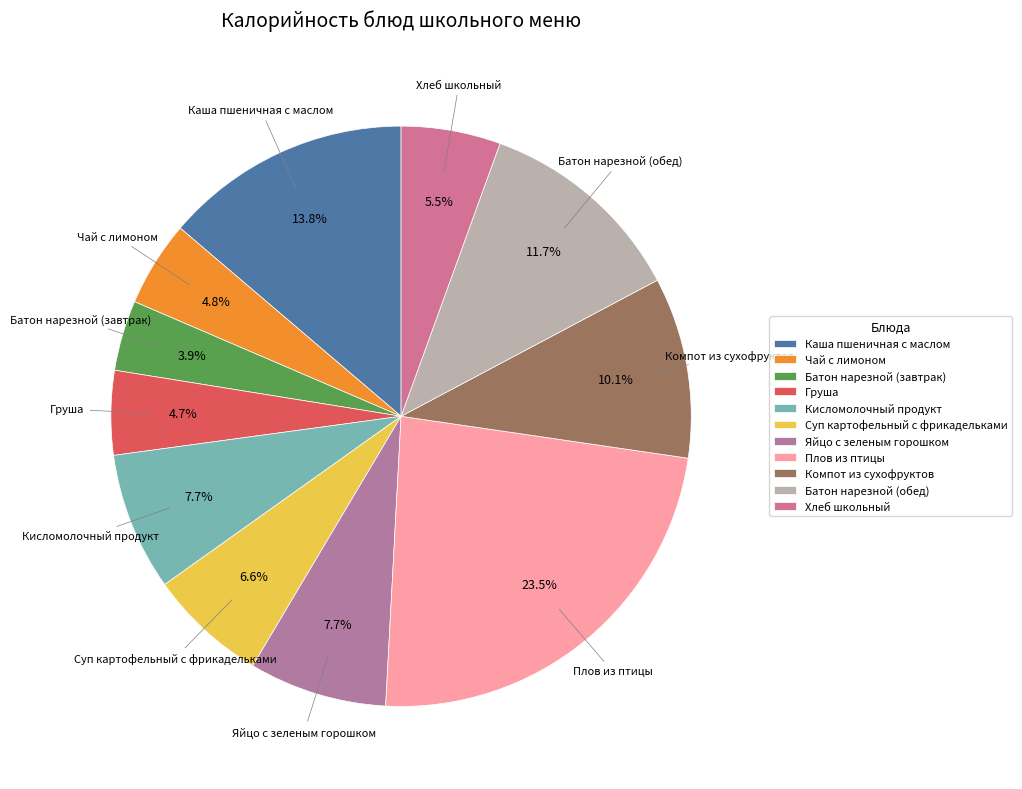

To the nearest percent, what is the combined percentage of Батон нарезной (обед) and Плов из птицы?

35%